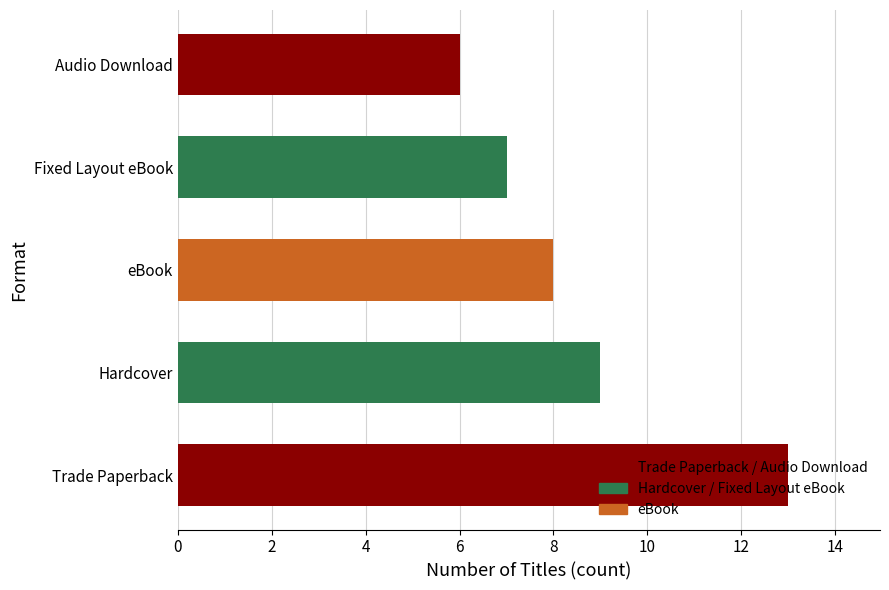

Rank the categories by value from highest to lowest.

Trade Paperback, Hardcover, eBook, Fixed Layout eBook, Audio Download